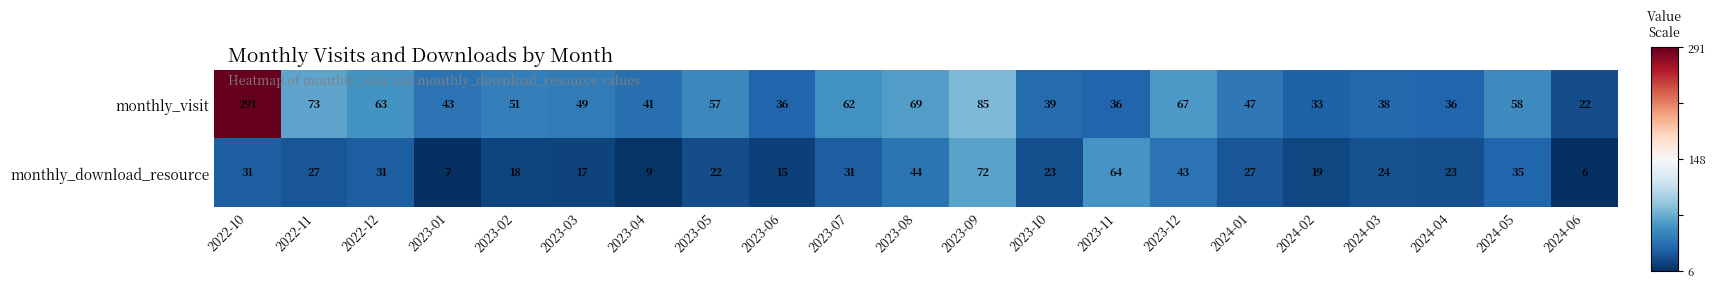

What is the difference between the monthly_visit values at 2023-10 and 2023-03?

10